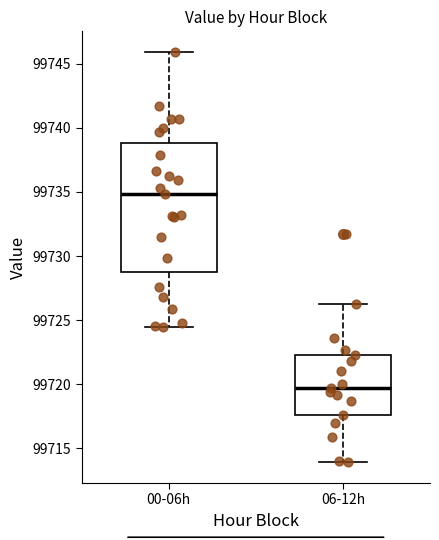

Reading left to right, read every box against the y-axis: the position of its median line, the range the box covers, and the ends of its whiskers. The values are not printed on the chart, so give them approximately, as read against the axis.

00-06h: median 99735.0, box 99728.5 to 99739.0, whiskers 99724.5 to 99746.0
06-12h: median 99719.5, box 99717.5 to 99722.5, whiskers 99714.0 to 99726.5